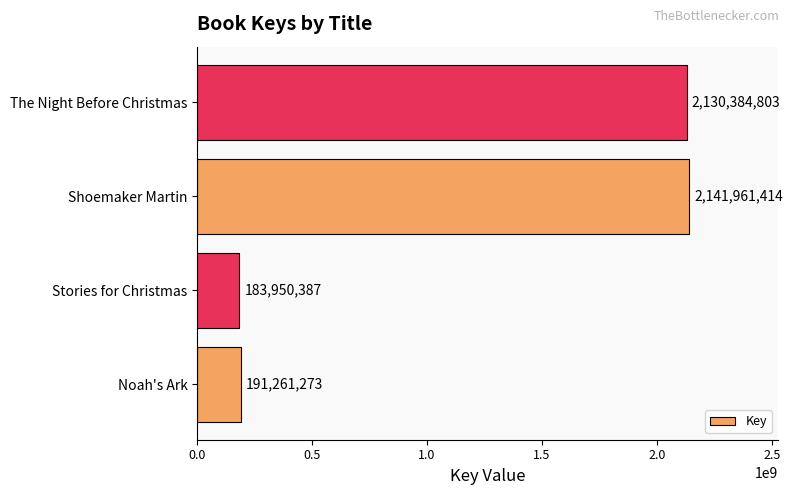

Which has a higher value, Noah's Ark or The Night Before Christmas?

The Night Before Christmas